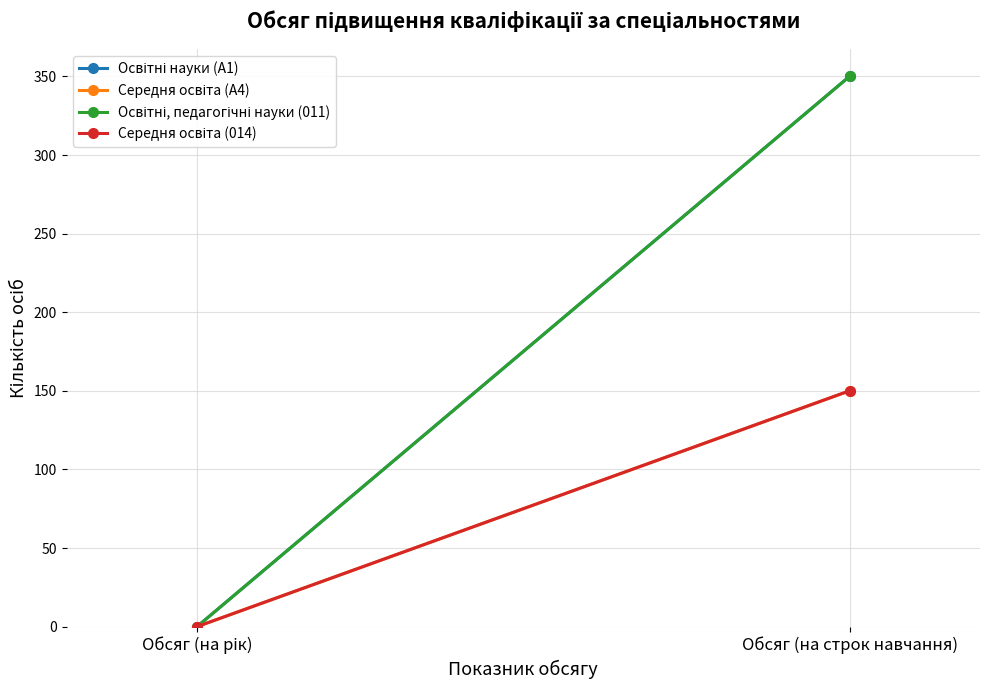

Reading right to left, extract all data points from this chart.

Освітні науки (A1): Обсяг (на строк навчання)=350	Обсяг (на рік)=0
Середня освіта (A4): Обсяг (на строк навчання)=150	Обсяг (на рік)=0
Освітні, педагогічні науки (011): Обсяг (на строк навчання)=350	Обсяг (на рік)=0
Середня освіта (014): Обсяг (на строк навчання)=150	Обсяг (на рік)=0